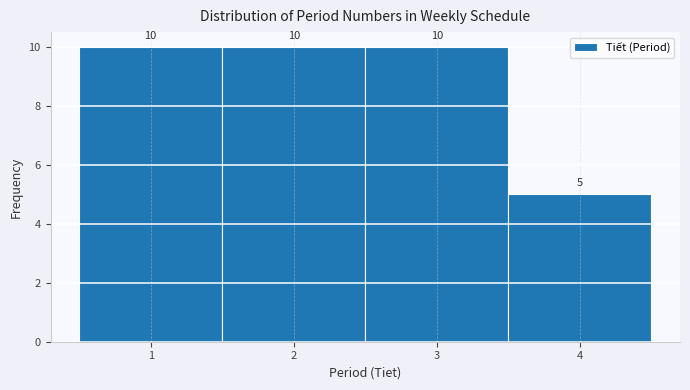

Reading left to right, transcribe this chart: for each bar, give the range it covers on the x-axis and its height.

0.5 to 1.5: 10
1.5 to 2.5: 10
2.5 to 3.5: 10
3.5 to 4.5: 5